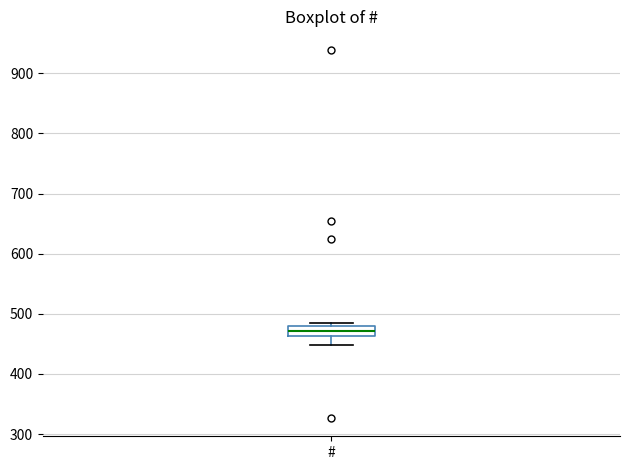

Where is the upper edge of the box for # on the y-axis? The values are not printed on the chart, so give them approximately, as read against the axis.

480